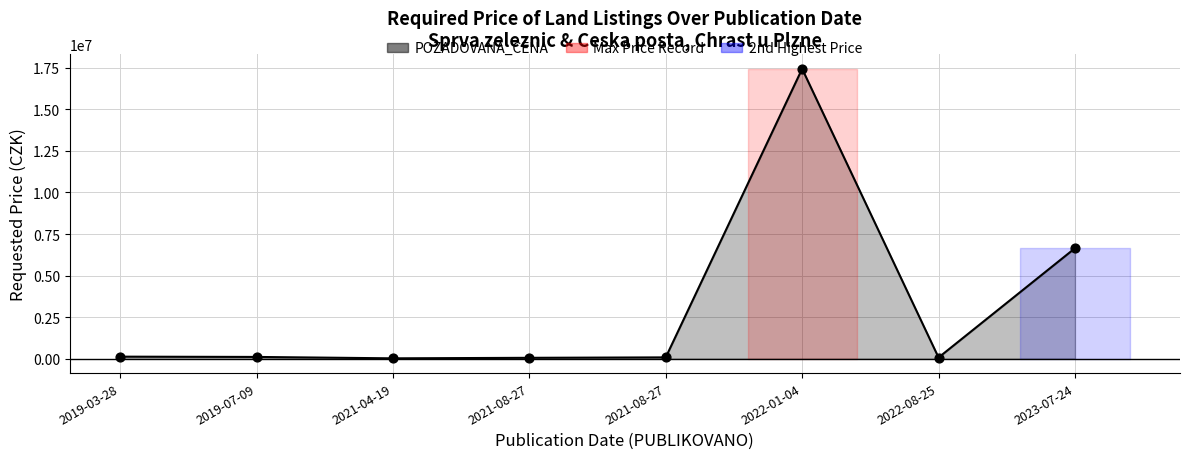

Between 2022-01-04 and 2019-03-28, which is larger?

2022-01-04